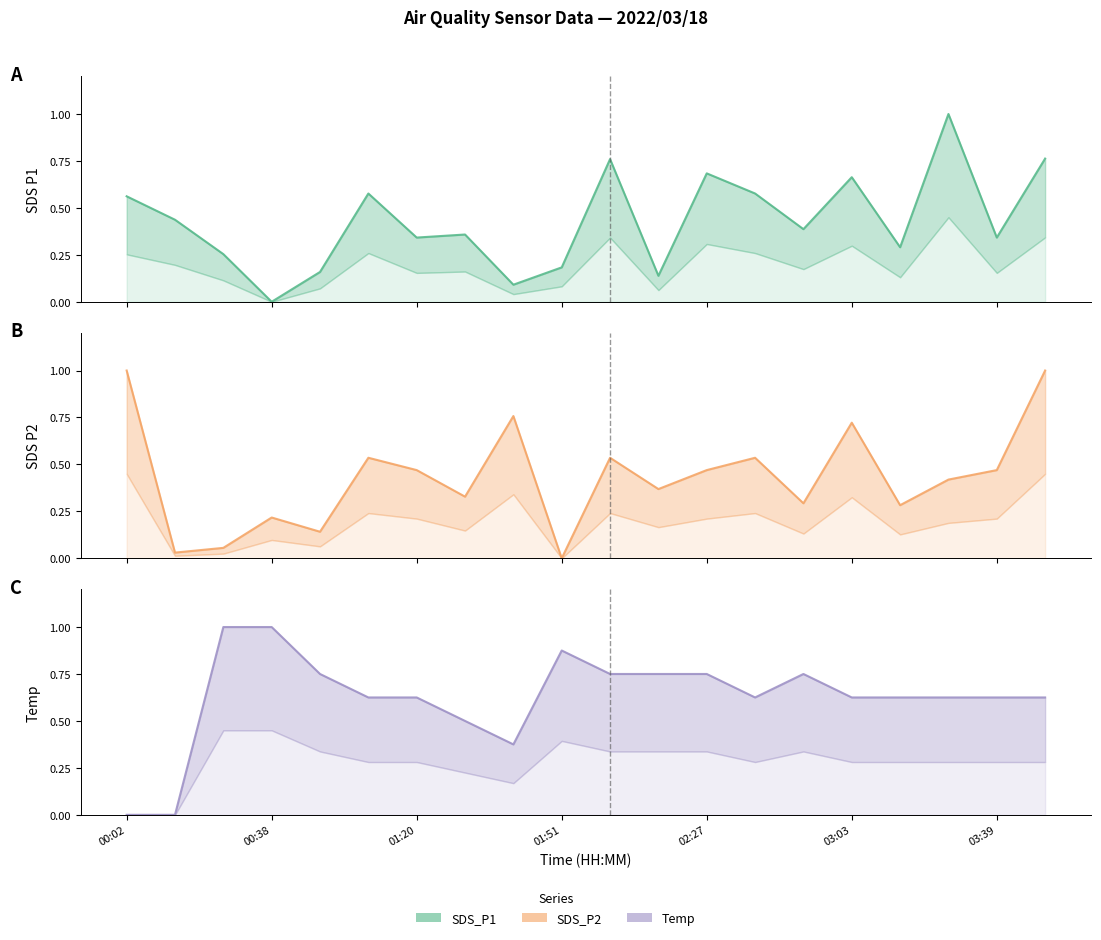

What are all the series names shown in the legend?

SDS_P1, SDS_P2, Temp